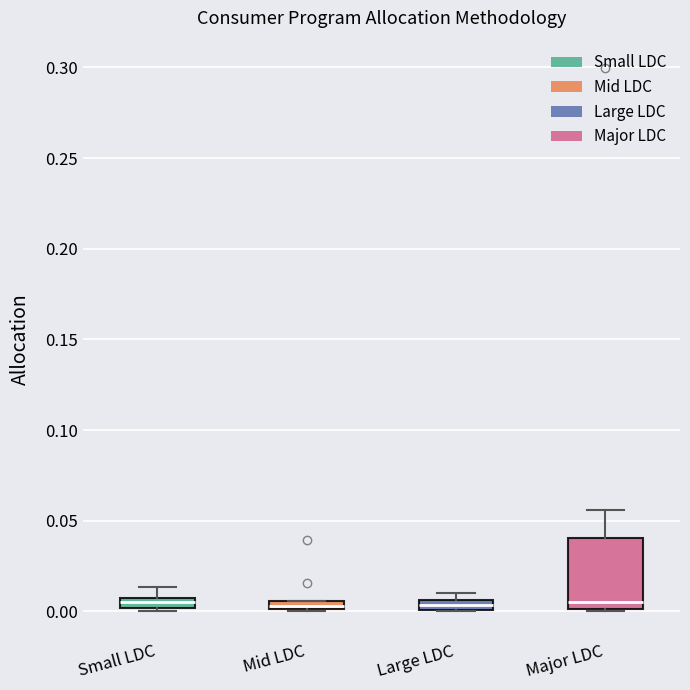

Where is the lower edge of the box for Major LDC on the y-axis? The values are not printed on the chart, so give them approximately, as read against the axis.

0.000